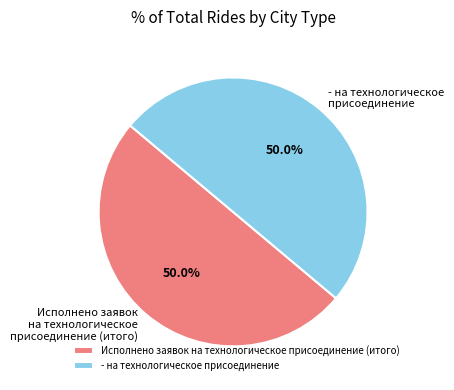

How many segments does this pie chart have?

2